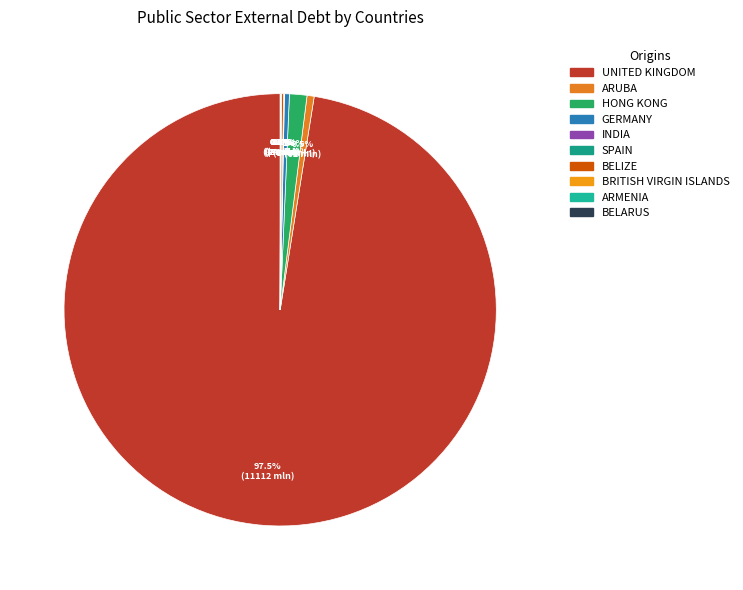

Which category has the smallest portion of the pie?

ARMENIA